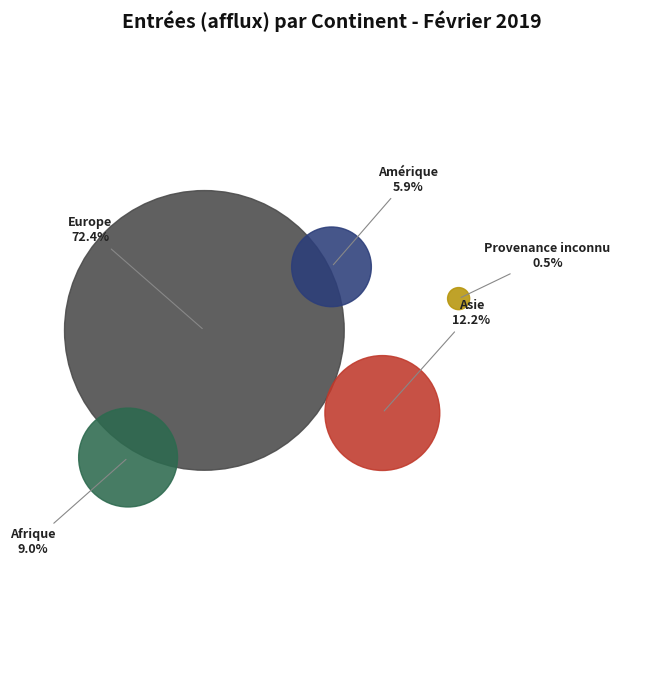

What percentage is the Asie slice, to the nearest percent?

12%